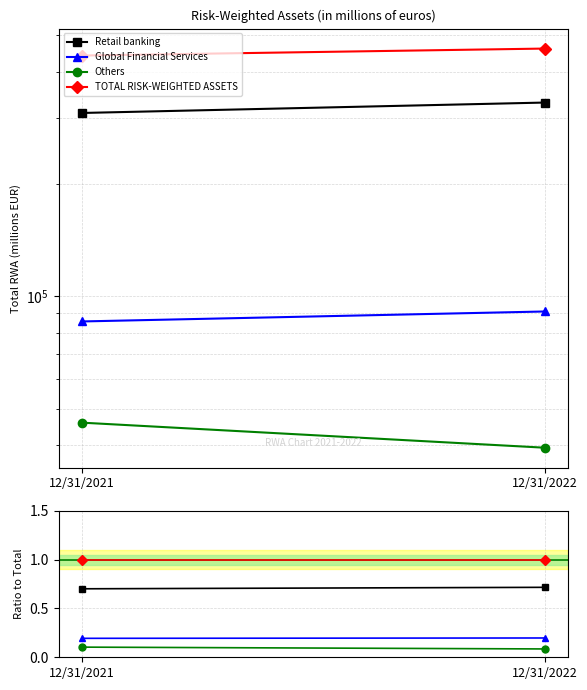

Between 12/31/2021 and 12/31/2022, which is larger?

12/31/2022